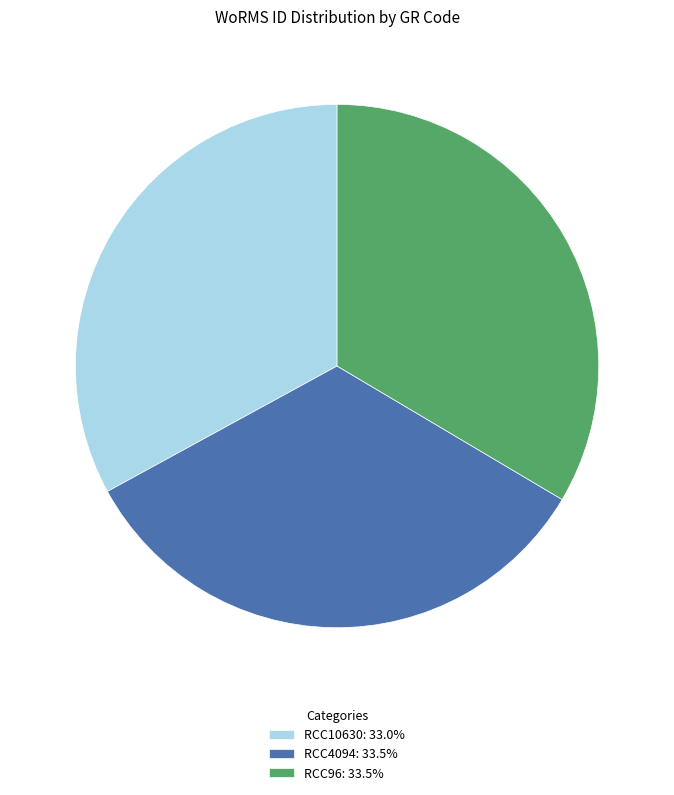

What is the ratio of the value at RCC96: 33.5% to the value at RCC10630: 33.0%?

1.0